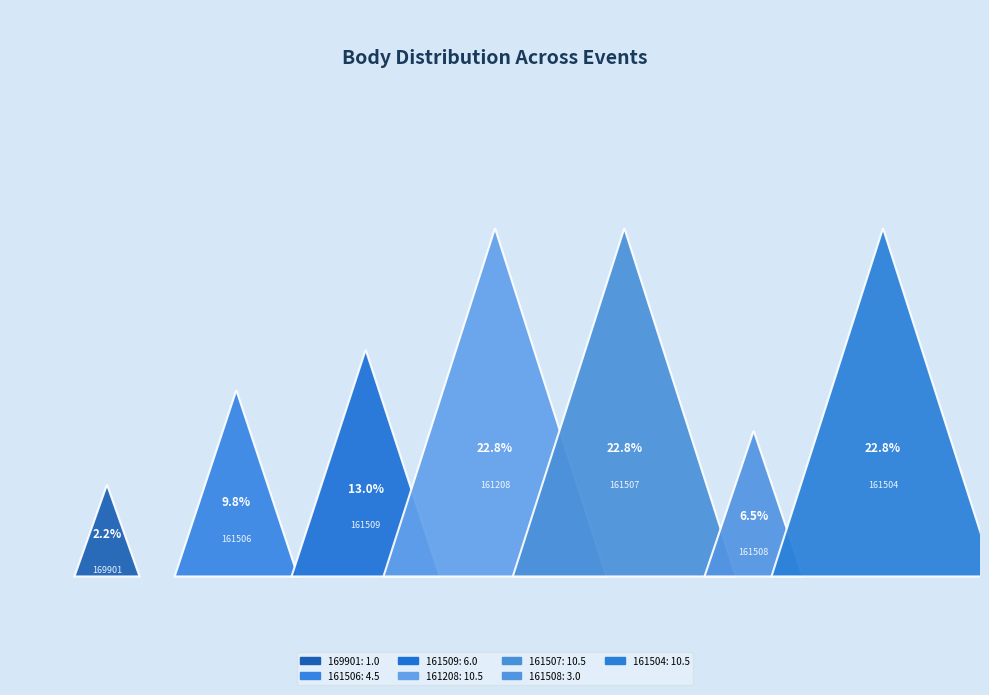

How much of the chart is everything except 161504?

77.2%